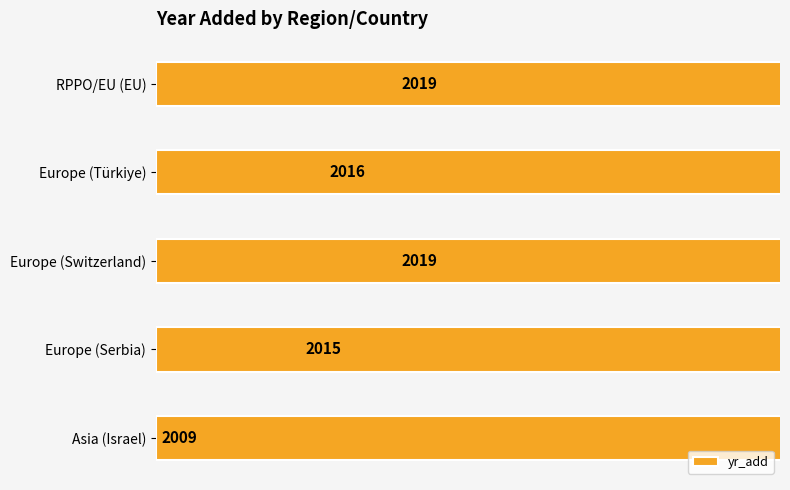

How many values are between 2015 and 2019?

4